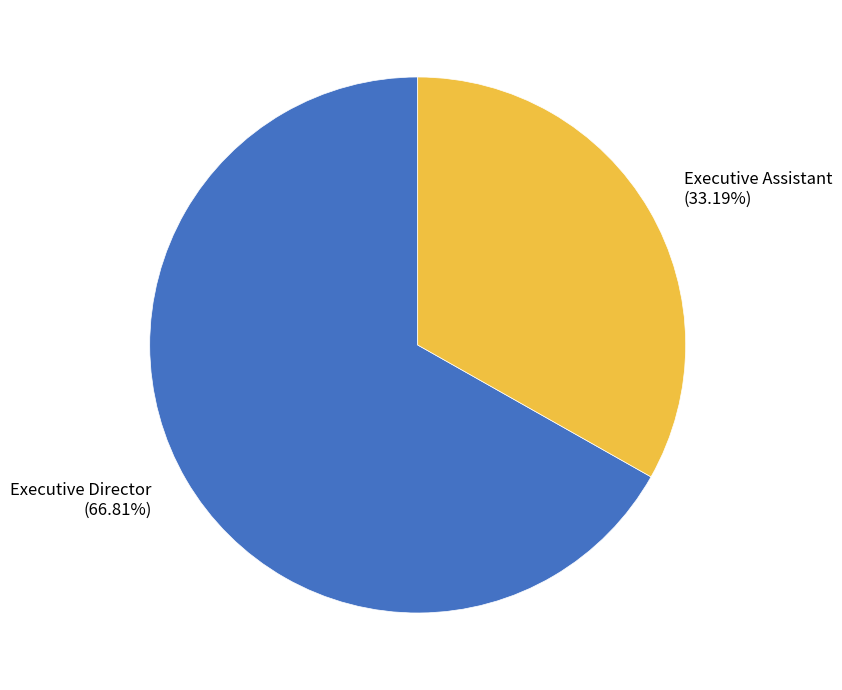

To the nearest percent, what is the combined percentage of Executive Director and Executive Assistant?

100%